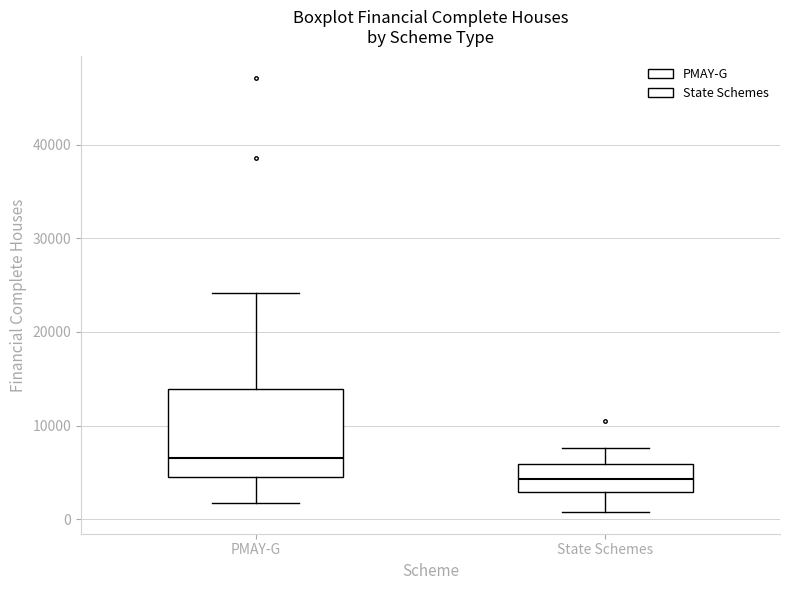

Which box is the tallest, from its lower edge to its upper edge?

PMAY-G